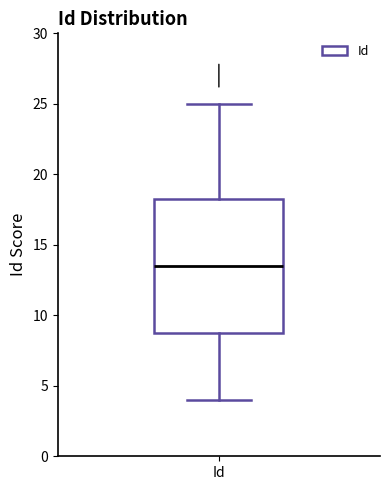

Transcribe this box plot: give where the median line is, the range the box spans, and where the two whiskers end, as read against the y-axis. The values are not printed on the chart, so give them approximately, as read against the axis.

median 13.5, box 9.0 to 18.5, whiskers 4.0 to 25.0